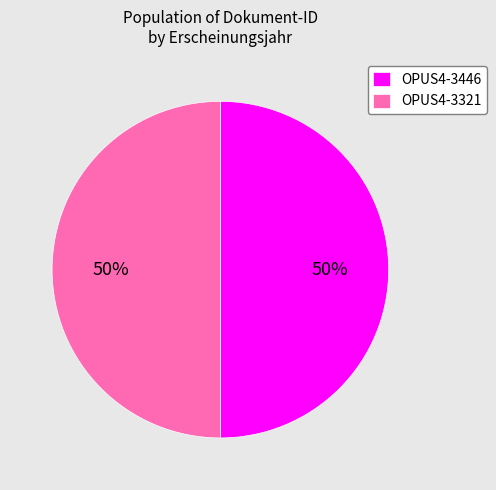

Do OPUS4-3321 and OPUS4-3446 together represent more than half of the pie?

Yes